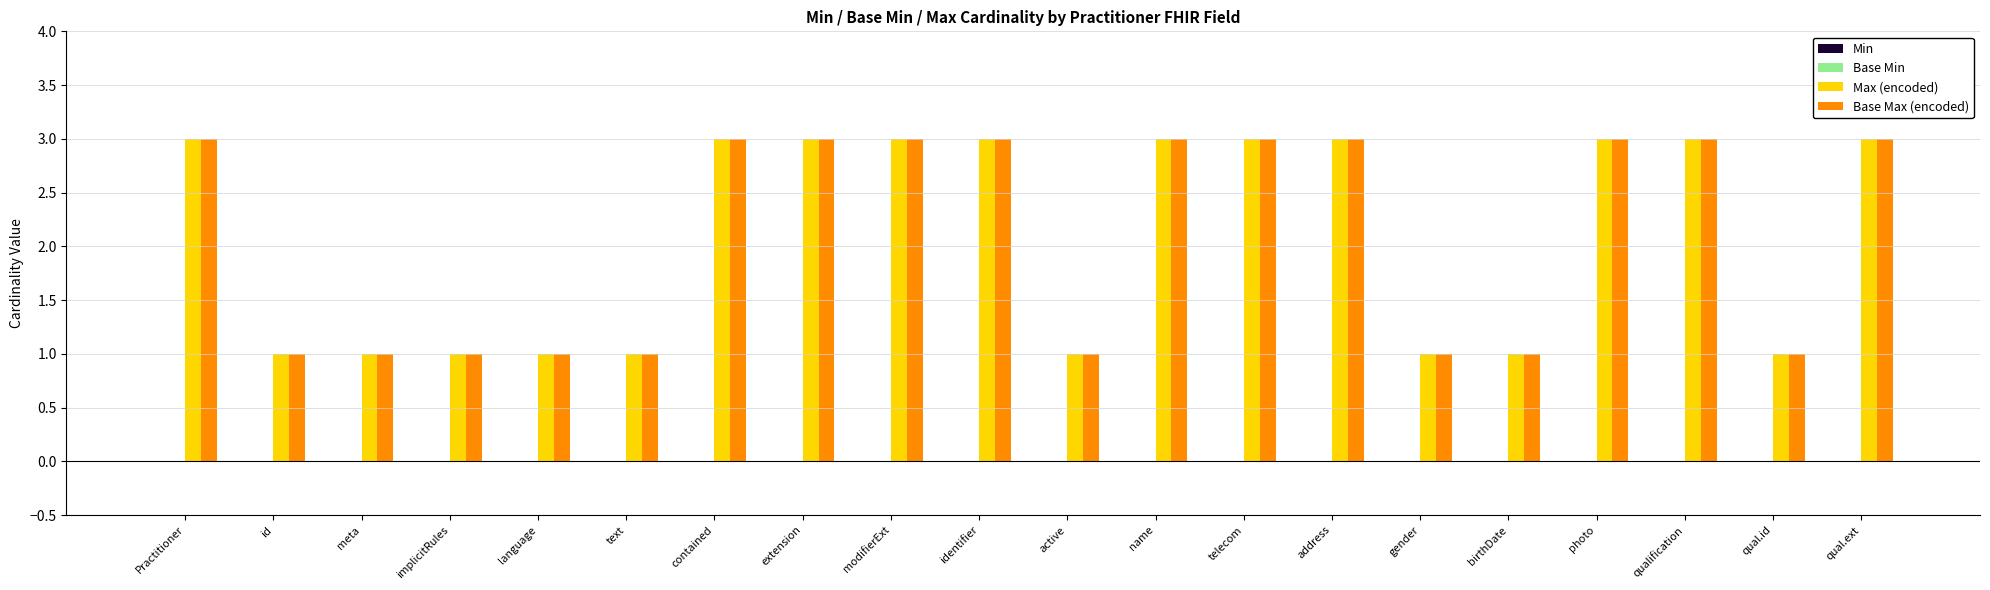

What is the maximum value for Base Max (encoded)?

3